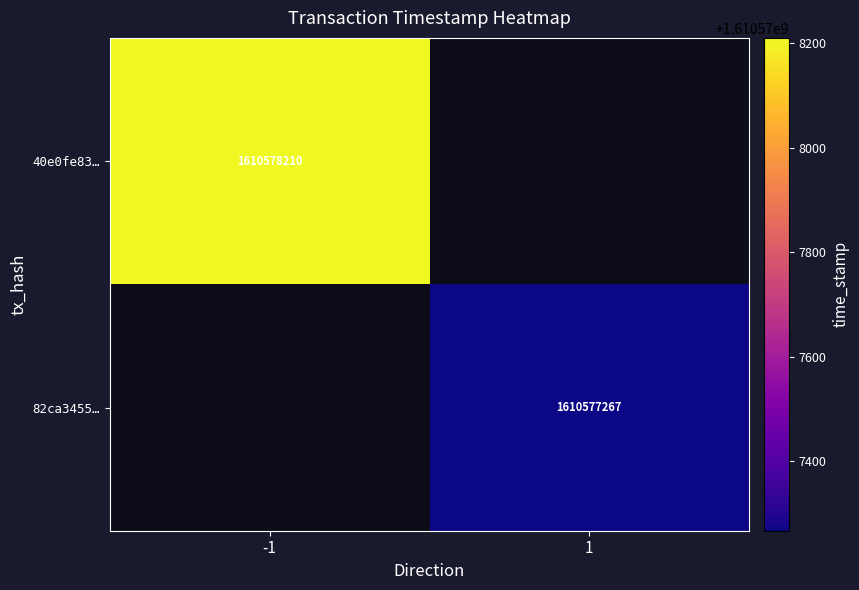

True or false: 40e0fe8339b0b698e43d45a87cb0ef2503a7644 has a value of 1610578210 at time_stamp.

True